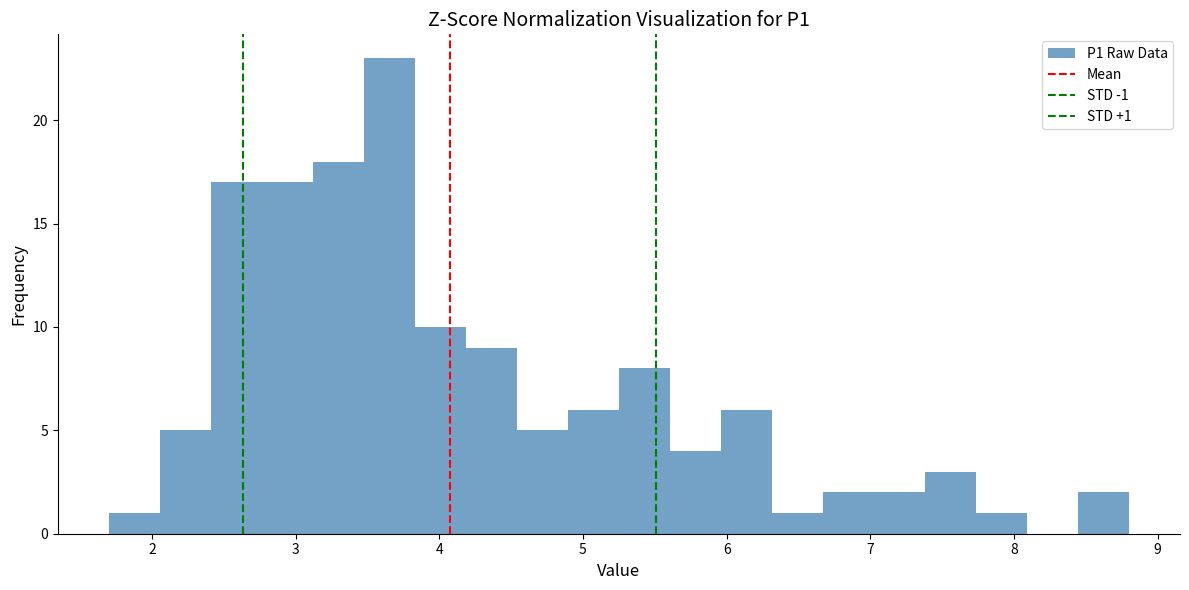

Around what value on the x-axis is the tallest bar? Give the approximate position of its centre, as read against the axis.

3.7